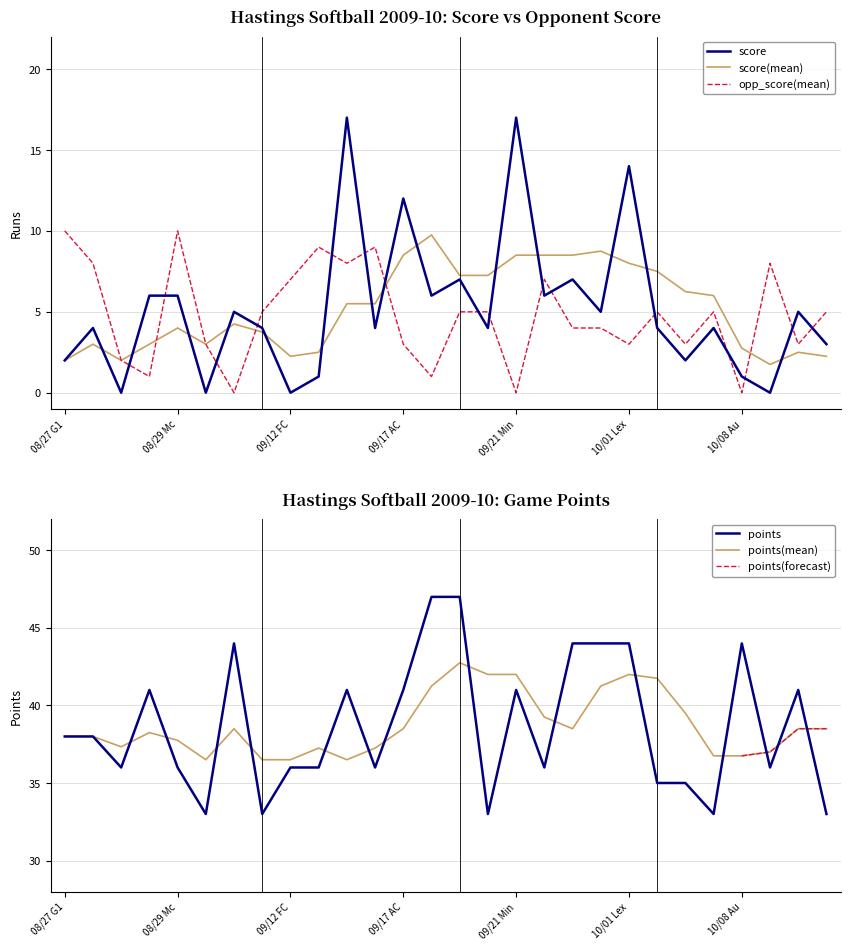

The value of score(mean) at 08/27 G1 is 2.8. True or false?

False